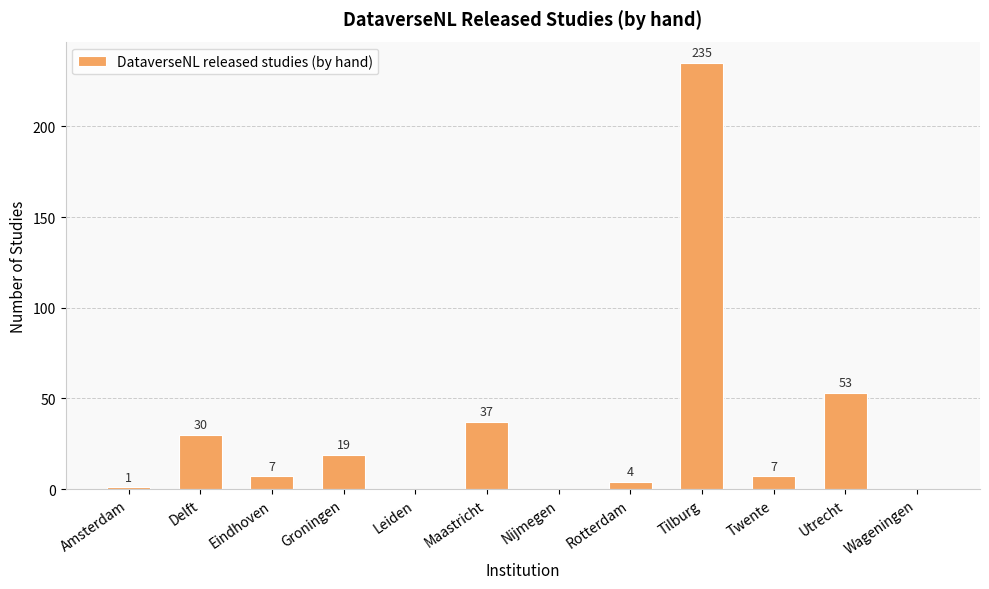

What is the change in value from Delft to Groningen?

-11